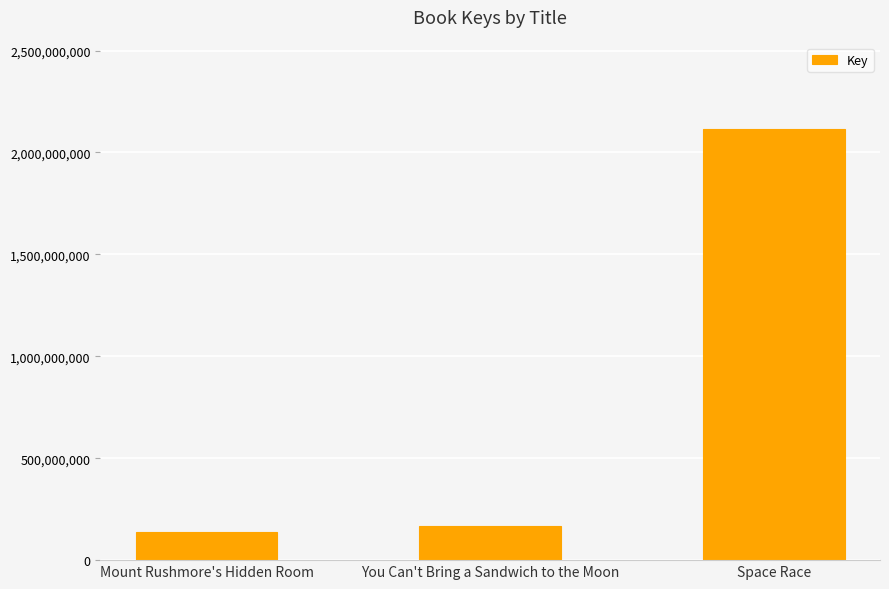

The chart shows a value of 2885117220 at Space Race. True or false?

False